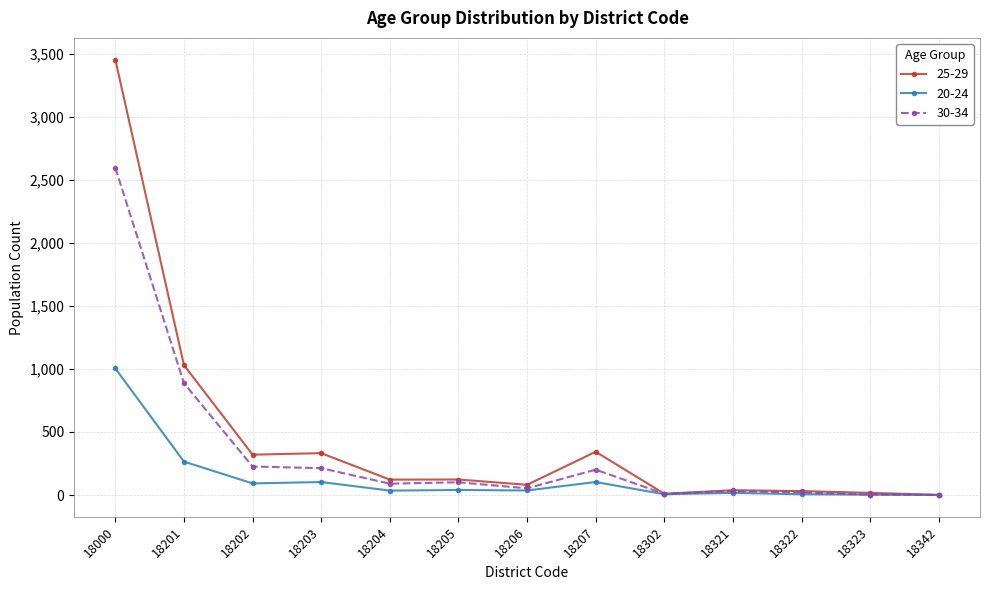

List the series in order of their overall mean, highest first.

25-29, 30-34, 20-24